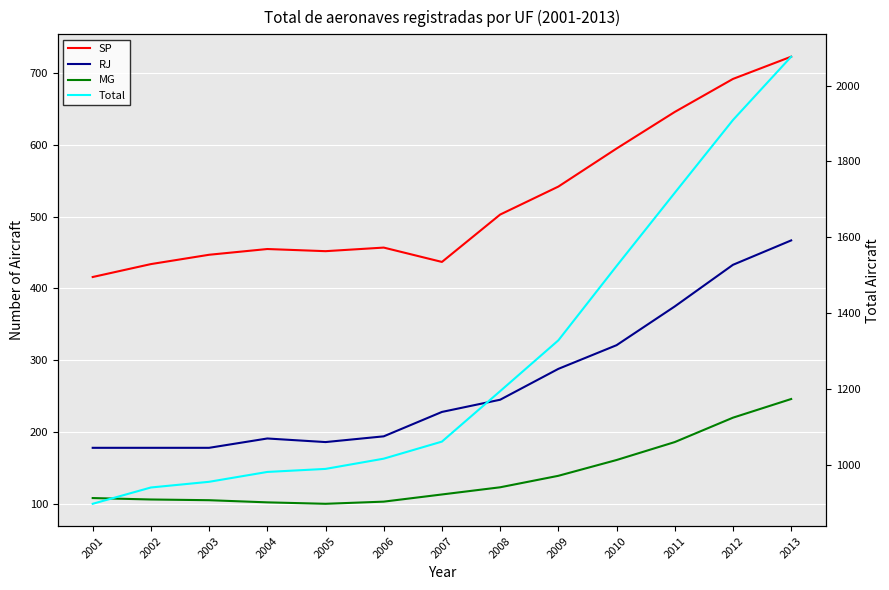

What are all the series names shown in the legend?

SP, RJ, MG, Total